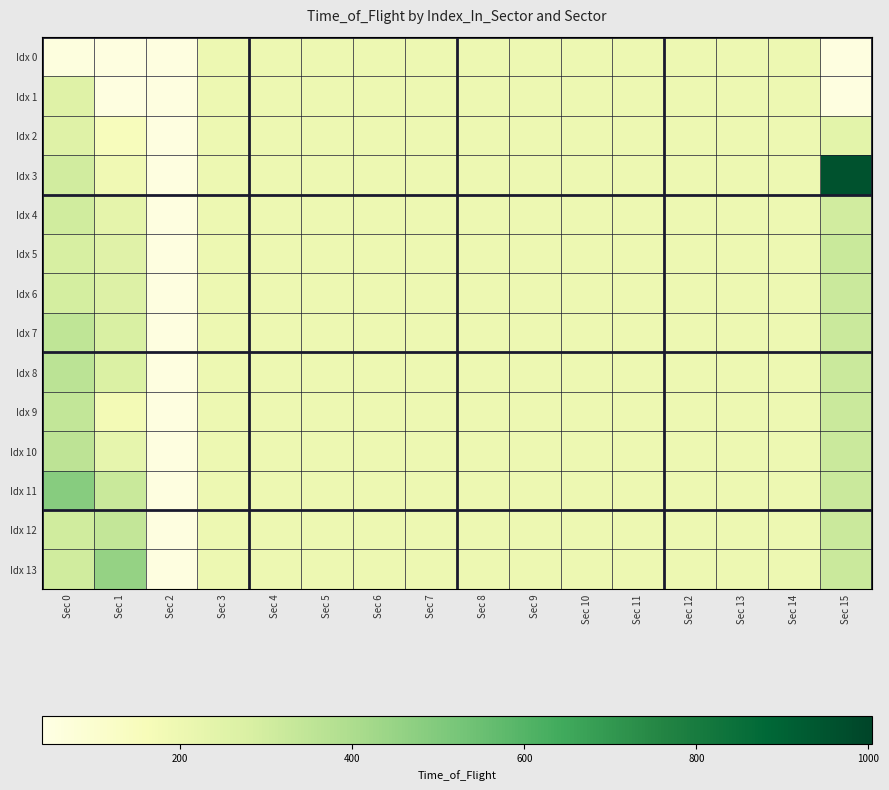

What is the minimum value shown in the chart?

51.0